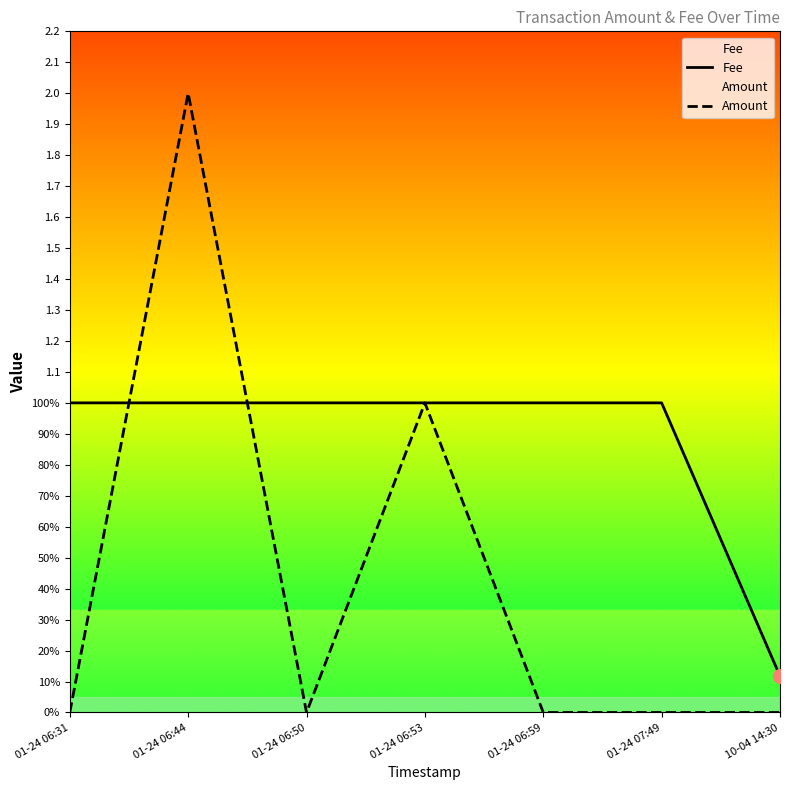

How many times do Amount and Fee cross each other?

2